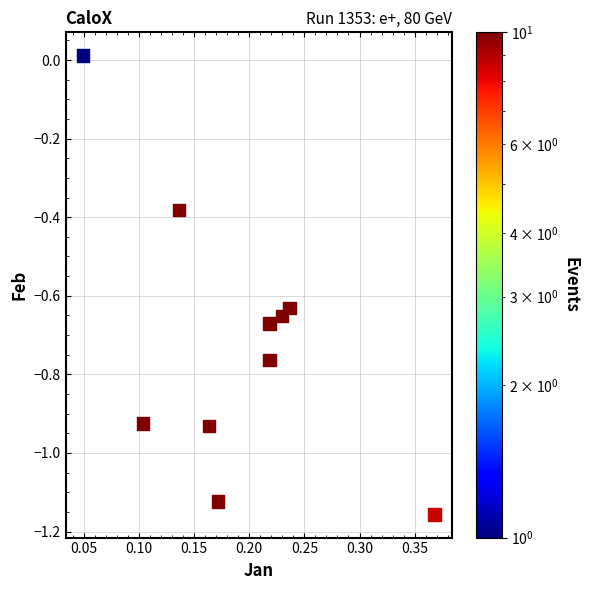

What is the range of X values (max minus min)?

0.3